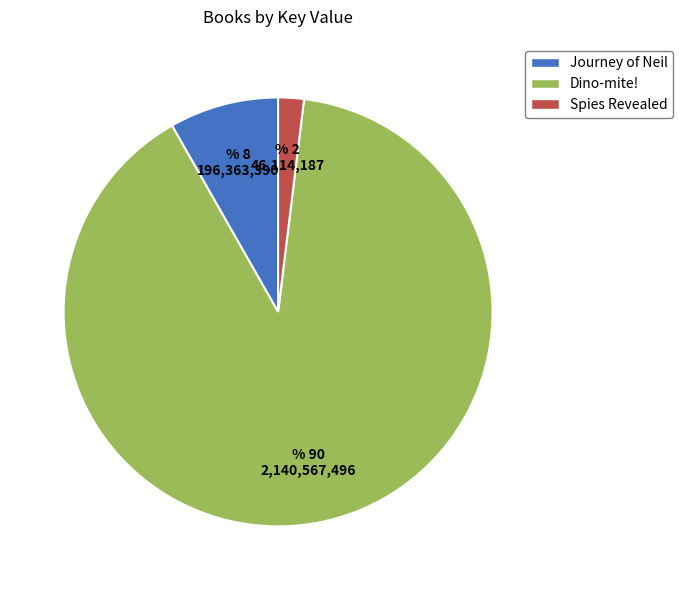

Which slice is the largest?

Dino-mite!